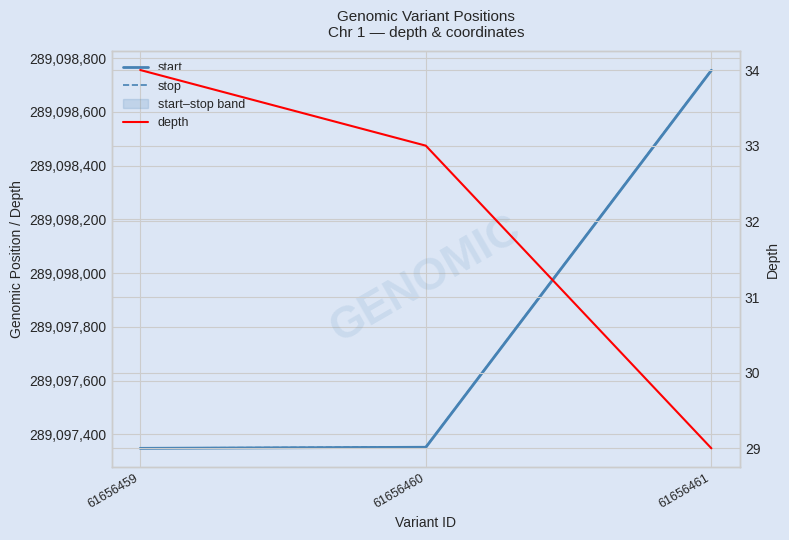

Reading left to right, transcribe all the data shown in this chart.

start: 61656459=289097348	61656460=289097352	61656461=289098755
stop: 61656459=289097349	61656460=289097353	61656461=289098756
depth: 61656459=34	61656460=33	61656461=29